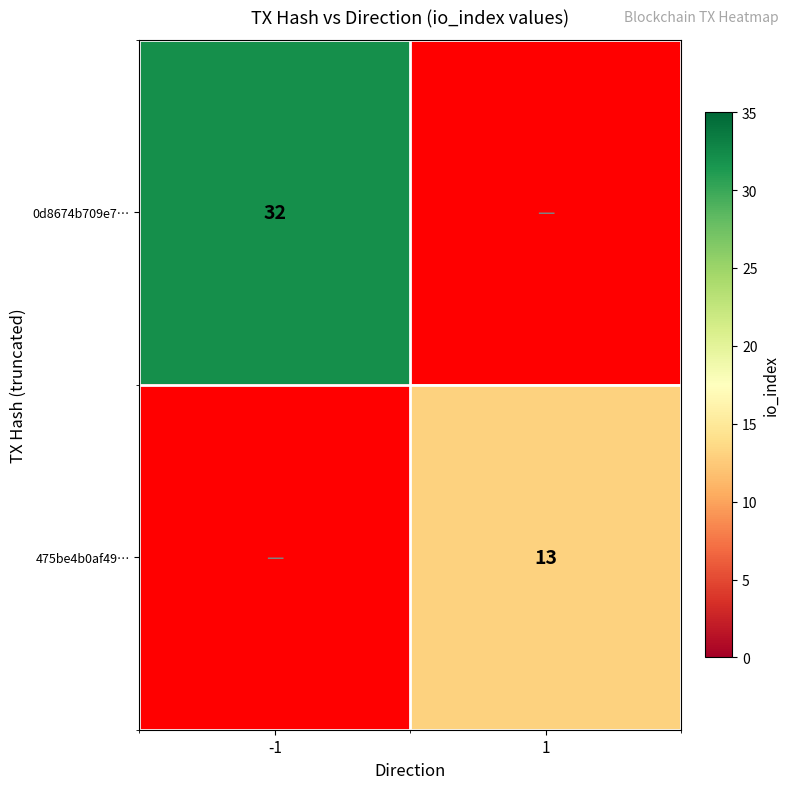

Is it true that 475be4b0af49… equals 8 at 1?

False